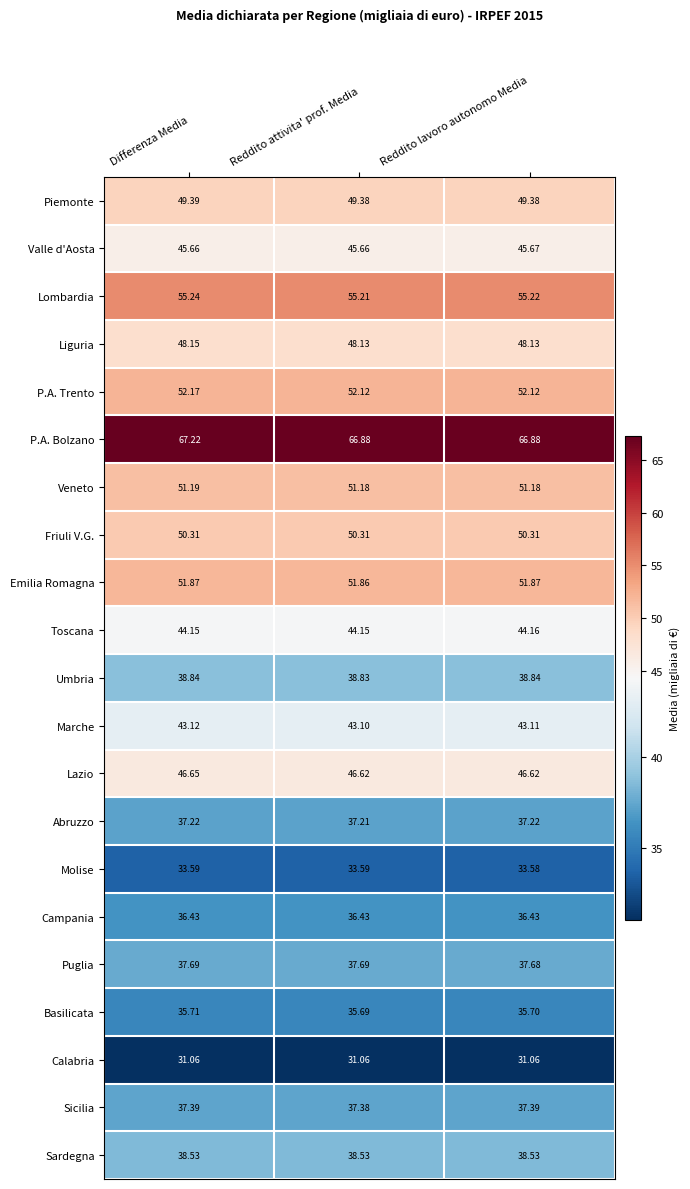

Which category has the lowest value in the Puglia series?

Reddito lavoro autonomo Media